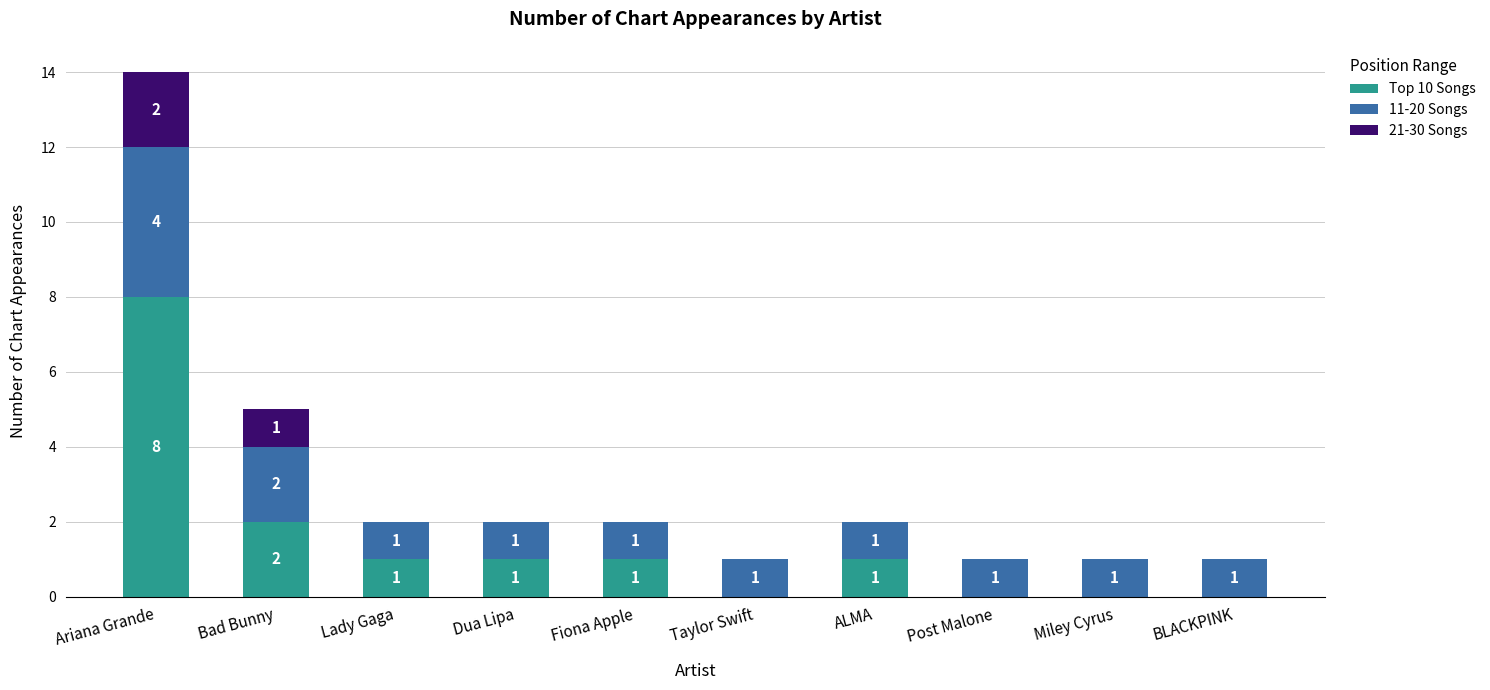

What is the highest value of the Top 10 Songs series?

8